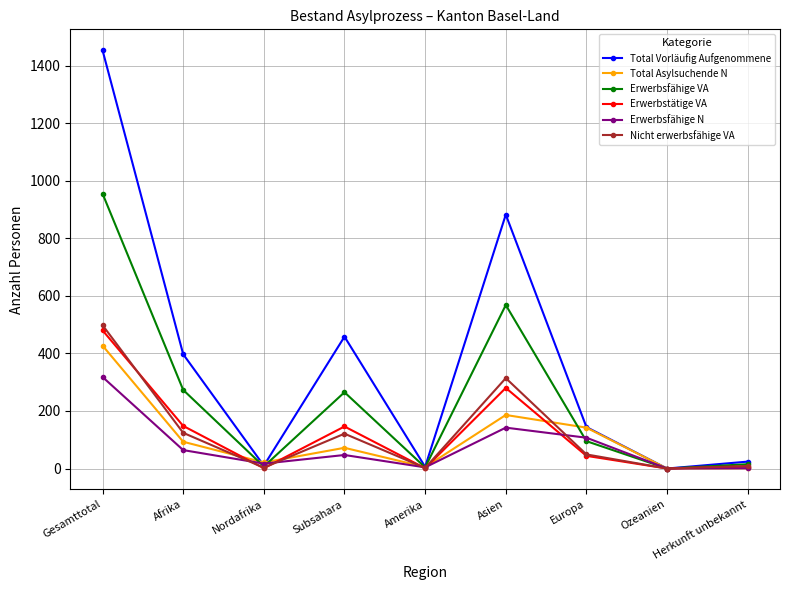

What is the value of the Erwerbsfähige VA point at the 7th from the left?

95